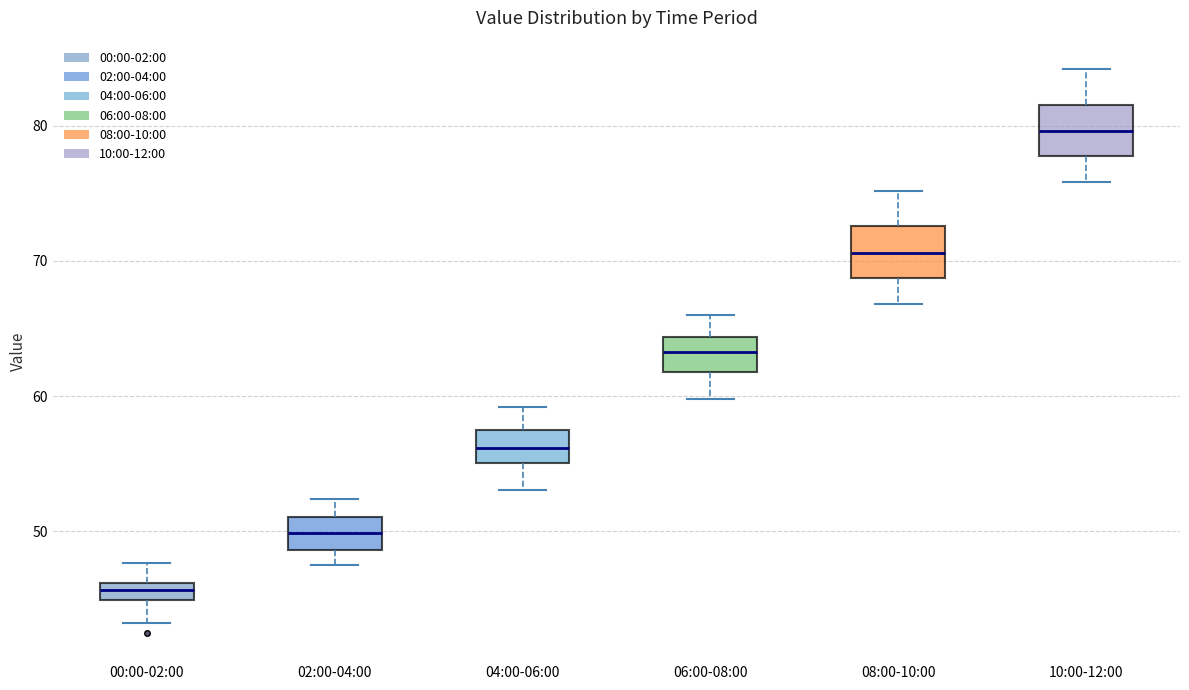

Which box has the highest median line?

10:00-12:00